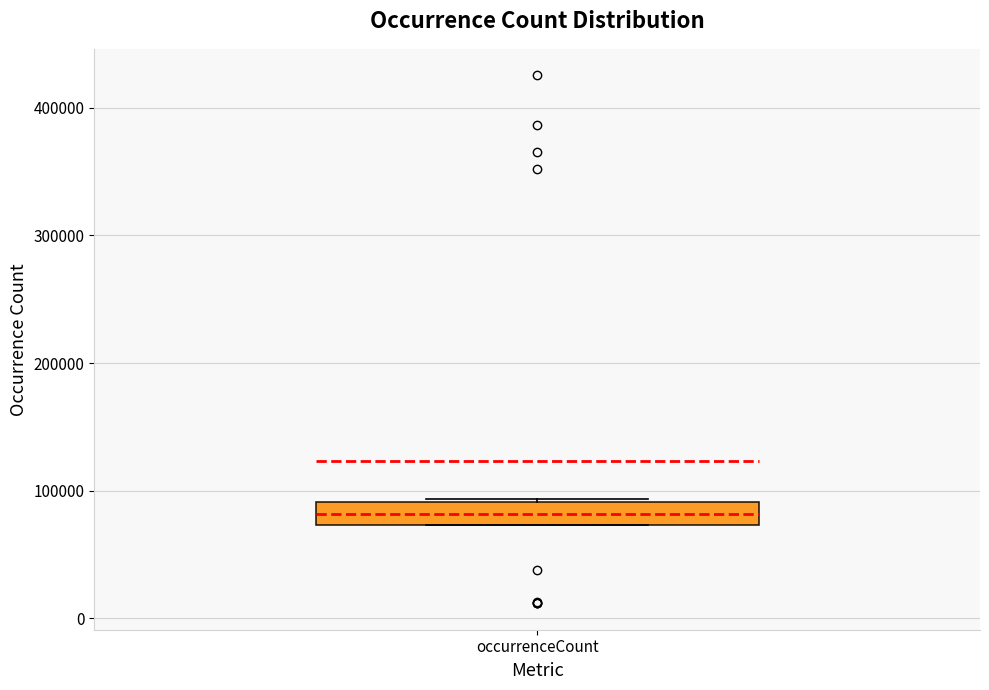

Read this box plot against the y-axis: the position of the median line, the range covered by the box, and the ends of both whiskers. The values are not printed on the chart, so give them approximately, as read against the axis.

median 80000, box 70000 to 90000, whiskers 70000 to 90000